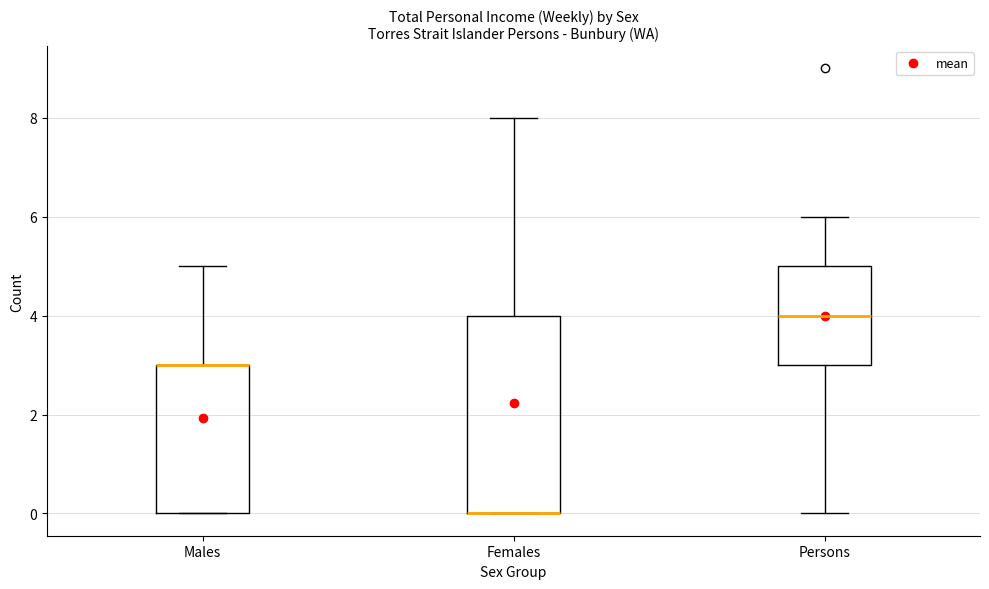

Reading left to right, transcribe this box plot: for each box, give where its median line is, the range the box spans, and where its two whiskers end, as read against the y-axis. The values are not printed on the chart, so give them approximately, as read against the axis.

Males: median 3 (drawn on the box's upper edge), box 0 to 3, whiskers 0 to 5
Females: median 0 (drawn on the box's lower edge), box 0 to 4, whiskers 0 to 8
Persons: median 4, box 3 to 5, whiskers 0 to 6